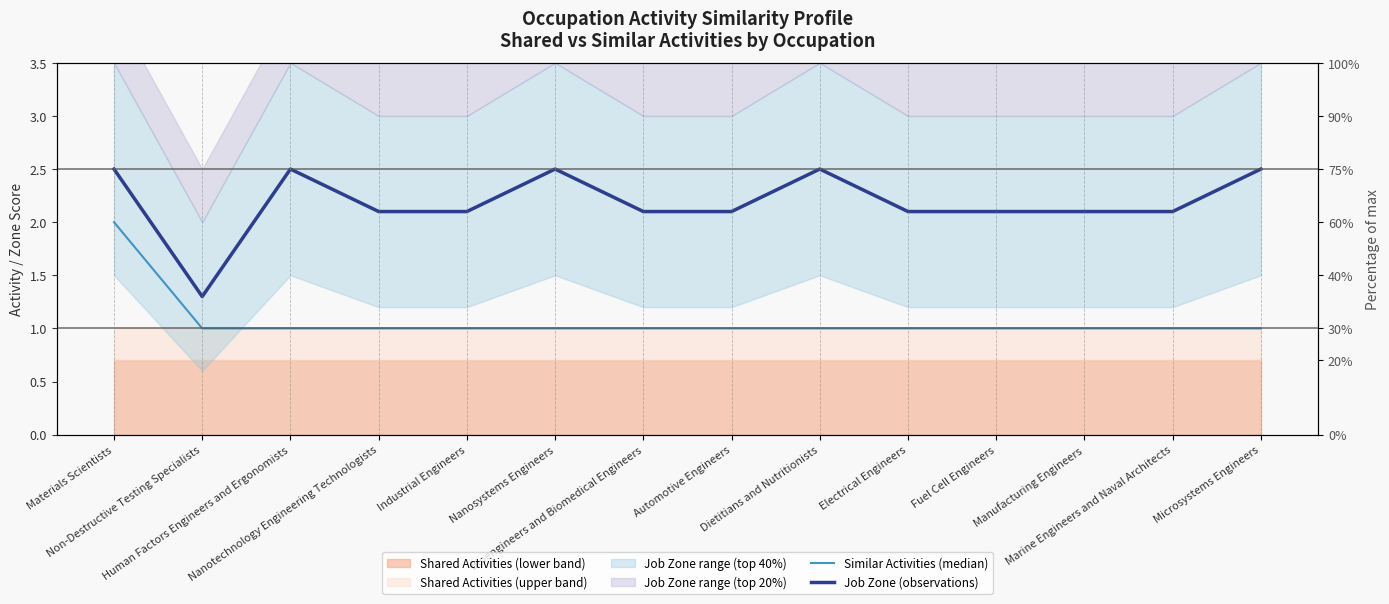

Reading left to right, extract all data points from this chart.

Similar Activities (median): Materials Scientists=2.0	Non-Destructive Testing Specialists=1.0	Human Factors Engineers and Ergonomists=1.0	Nanotechnology Engineering Technologists=1.0	Industrial Engineers=1.0	Nanosystems Engineers=1.0	Bioengineers and Biomedical Engineers=1.0	Automotive Engineers=1.0	Dietitians and Nutritionists=1.0	Electrical Engineers=1.0	Fuel Cell Engineers=1.0	Manufacturing Engineers=1.0	Marine Engineers and Naval Architects=1.0	Microsystems Engineers=1.0
Job Zone (observations): Materials Scientists=2.5	Non-Destructive Testing Specialists=1.3	Human Factors Engineers and Ergonomists=2.5	Nanotechnology Engineering Technologists=2.1	Industrial Engineers=2.1	Nanosystems Engineers=2.5	Bioengineers and Biomedical Engineers=2.1	Automotive Engineers=2.1	Dietitians and Nutritionists=2.5	Electrical Engineers=2.1	Fuel Cell Engineers=2.1	Manufacturing Engineers=2.1	Marine Engineers and Naval Architects=2.1	Microsystems Engineers=2.5